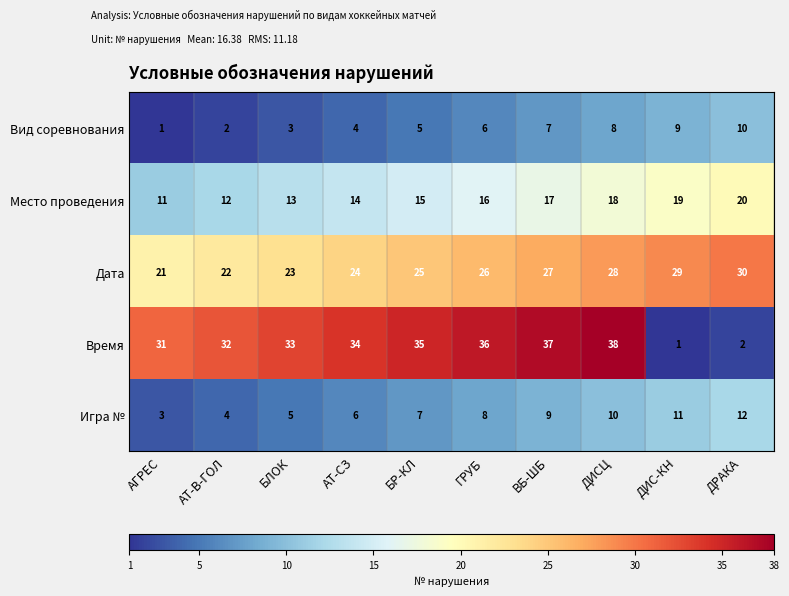

At which category is the sum across all series the highest?

ДИСЦ